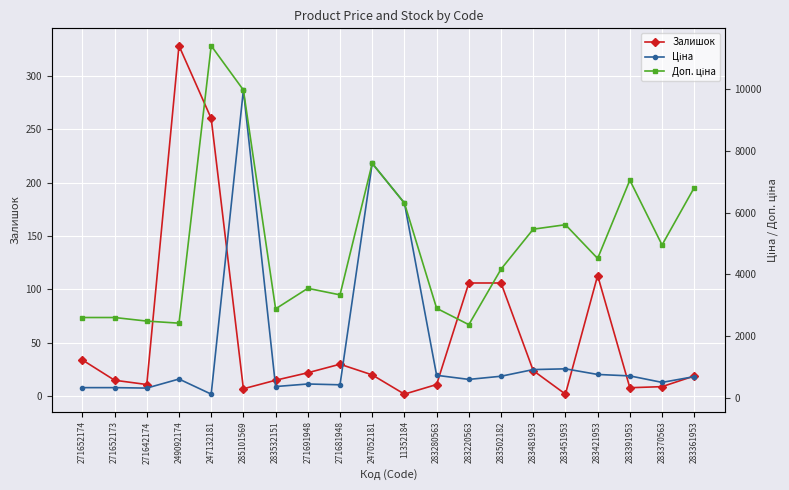

Rank the series by their maximum value, from highest to lowest.

Доп. ціна, Ціна, Залишок